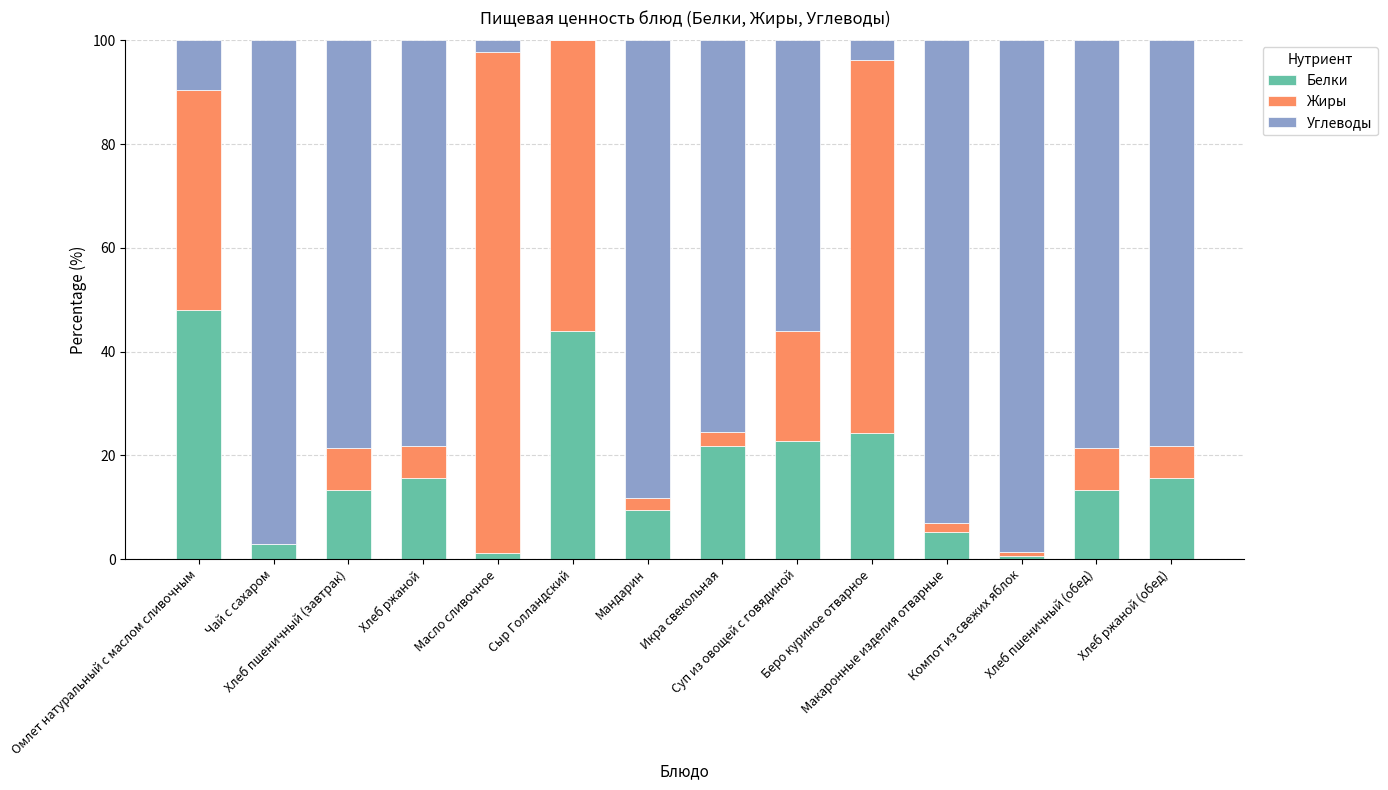

What is the maximum value for Белки?

48.1